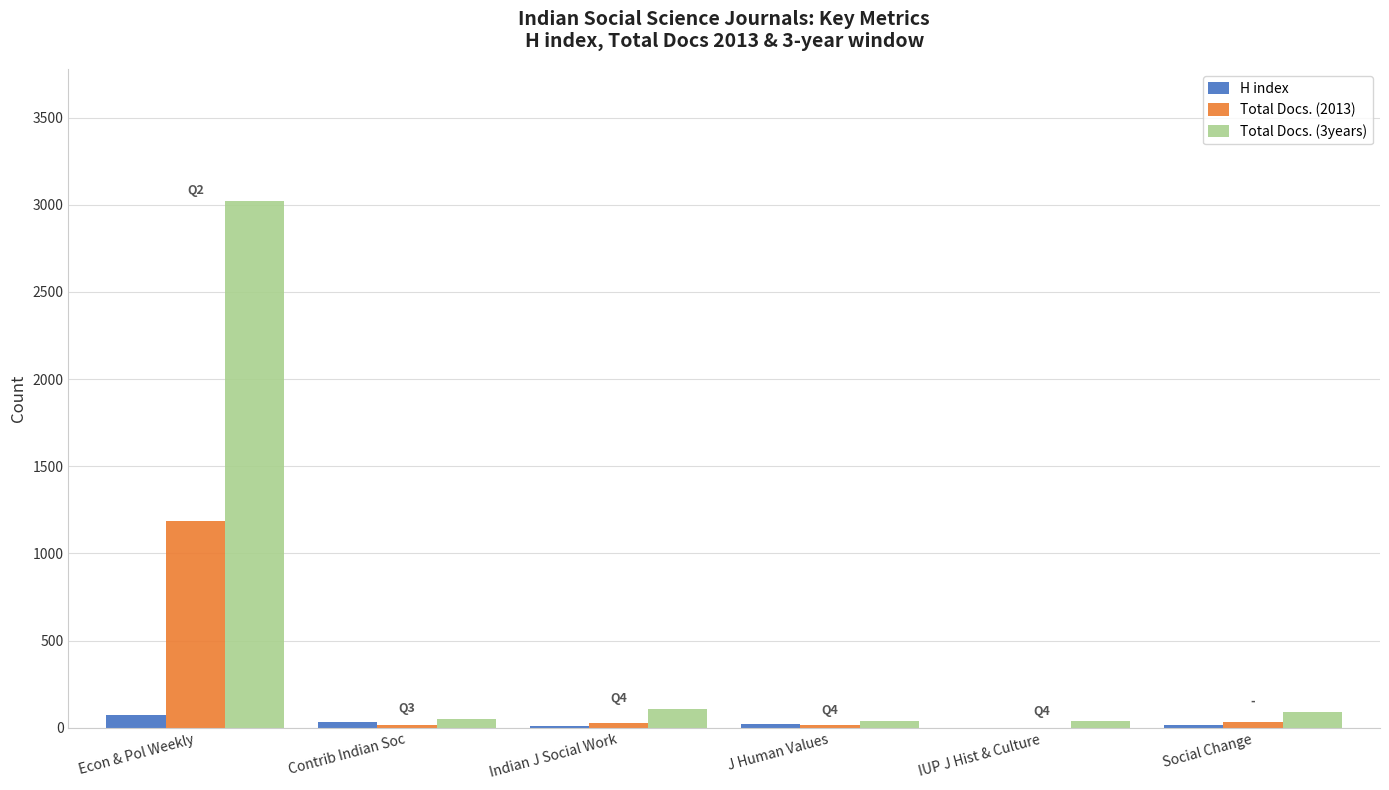

What is the total value across all series at Contrib Indian Soc?

96